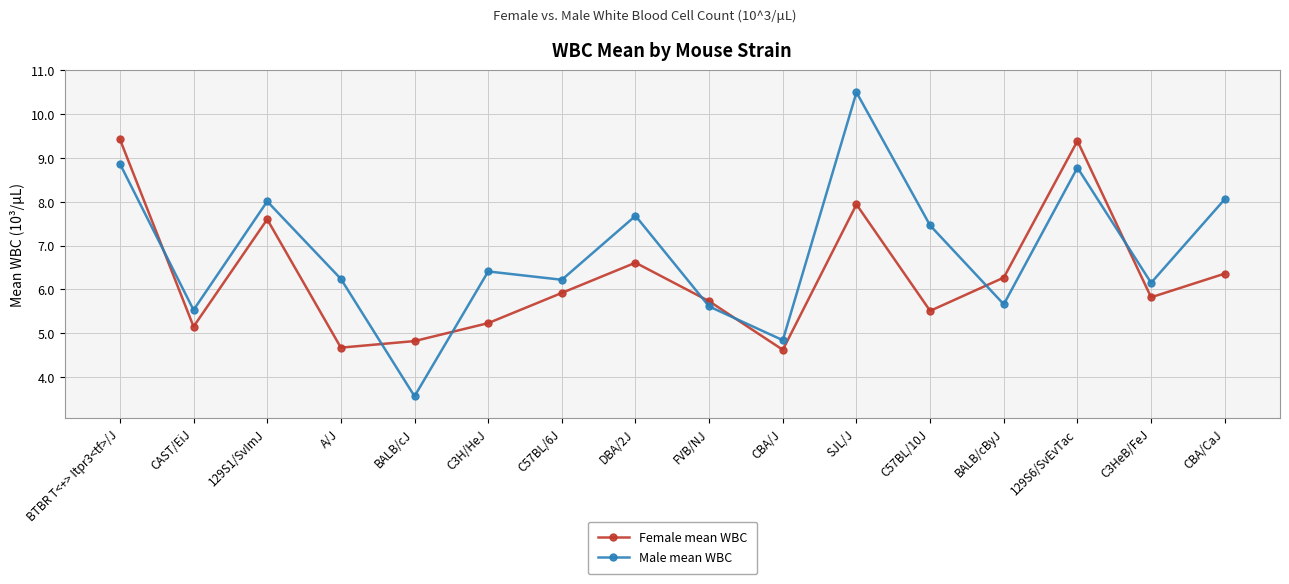

How many intersections are there between Male mean WBC and Female mean WBC?

7